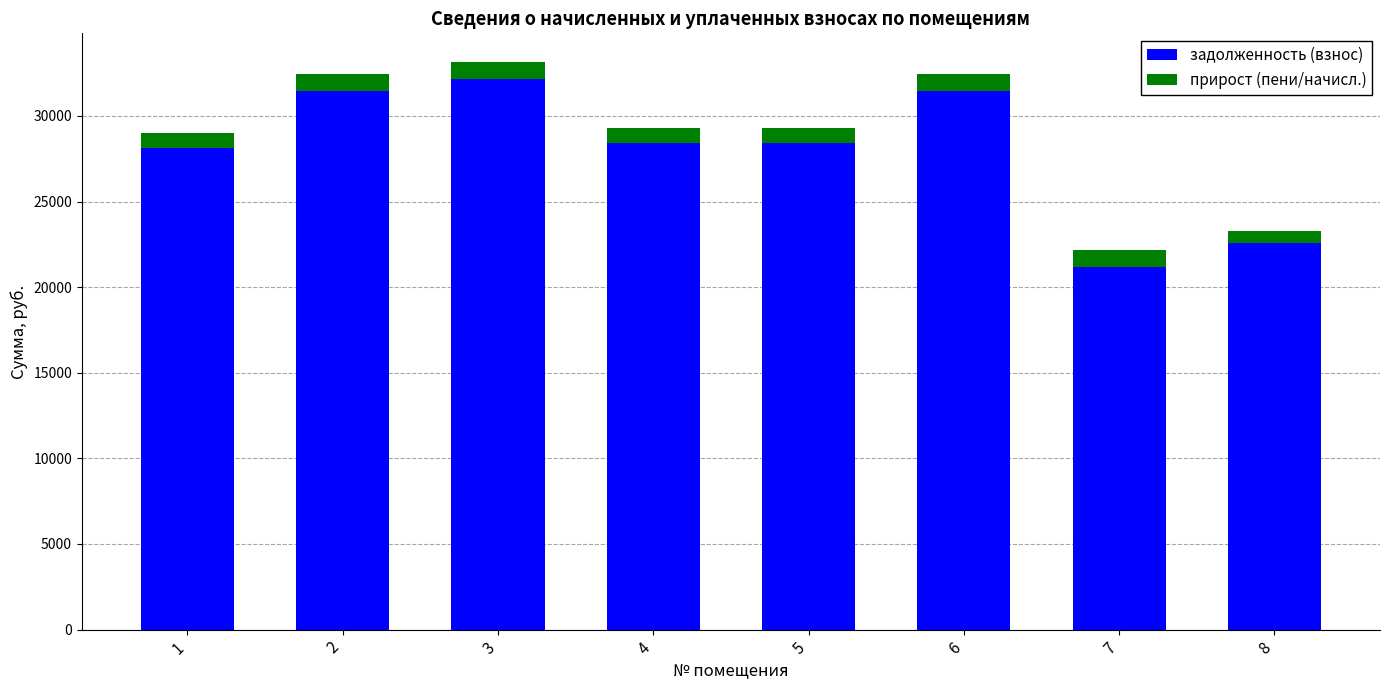

What is the difference between the maximum and minimum values in the задолженность (взнос) series?

11006.7